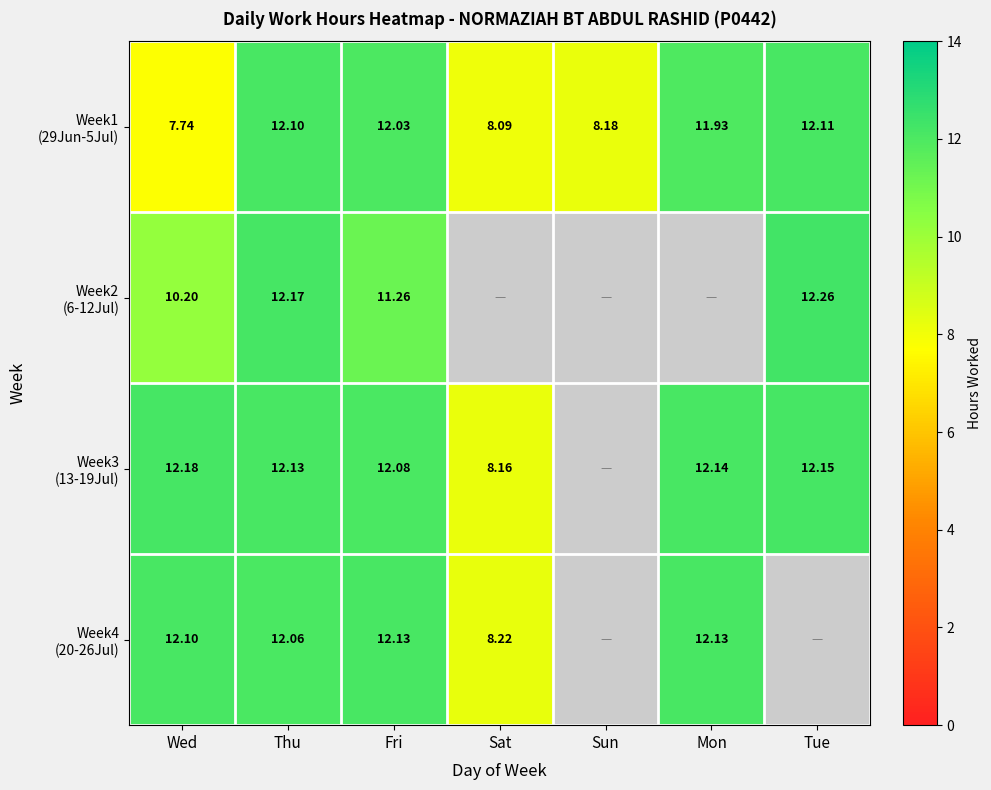

The Week3 (13-19Jul) series shows 20.8 at Fri. True or false?

False